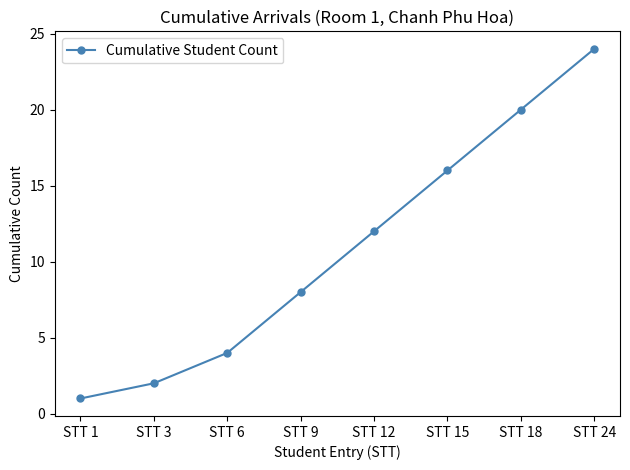

What is the difference between the maximum and second lowest values?

22